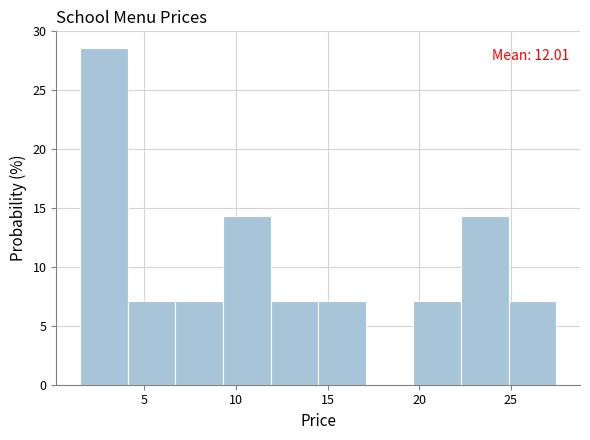

Over which range of the x-axis is the bar tallest?

1.5 to 4.0